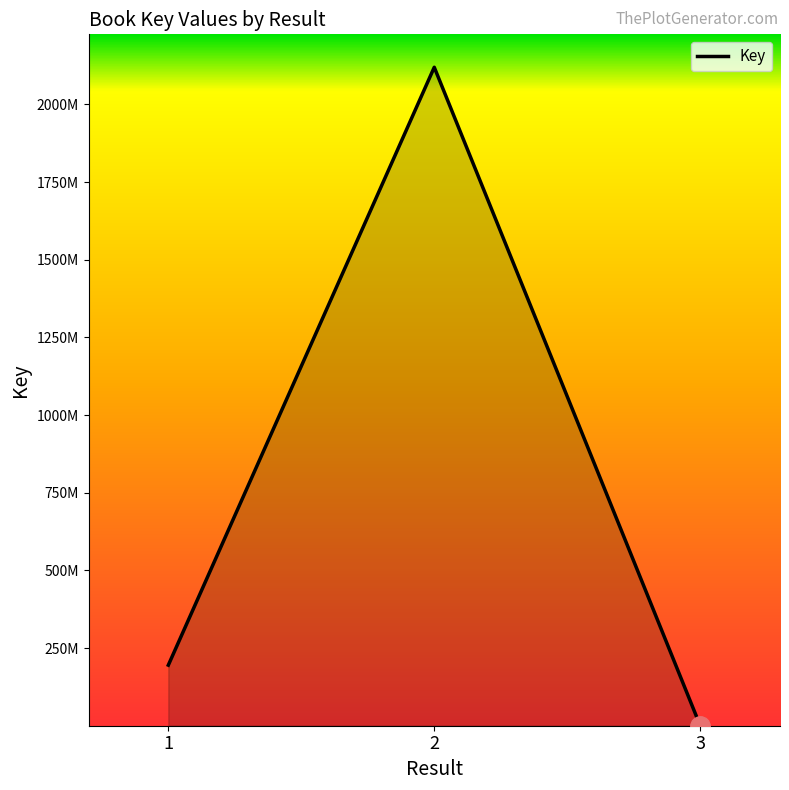

Rank the categories by value from highest to lowest.

2, 1, 3